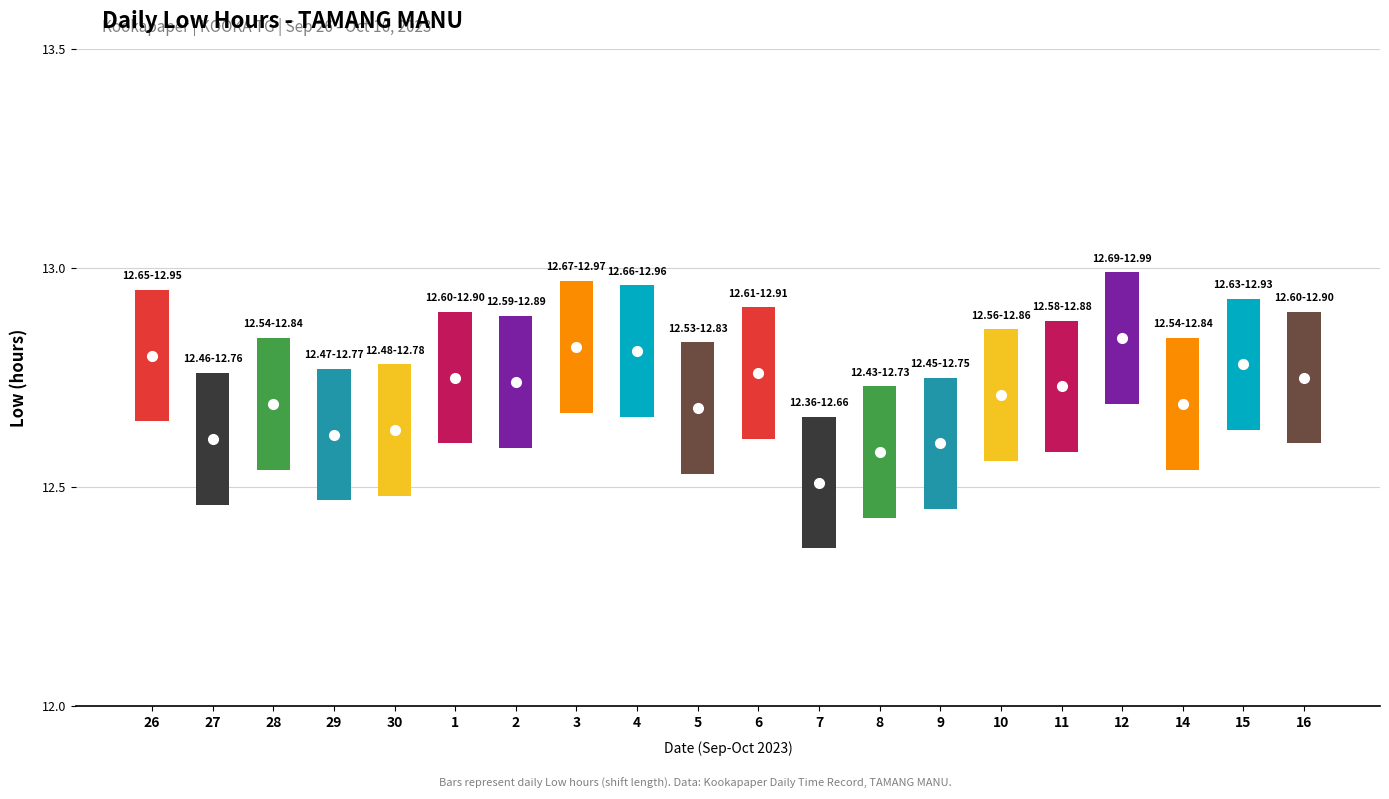

The value of Low at 5 is 17.3. True or false?

False